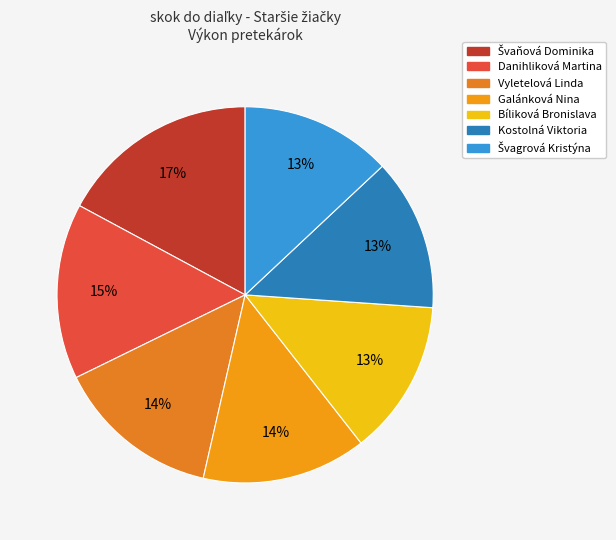

Count the number of slices in the pie.

7